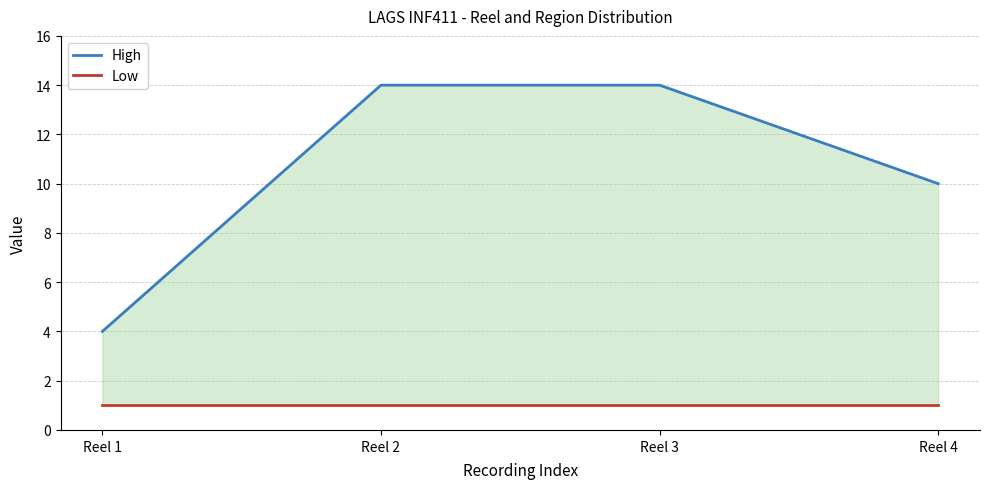

List the series in order of their peak value, lowest first.

Low, High